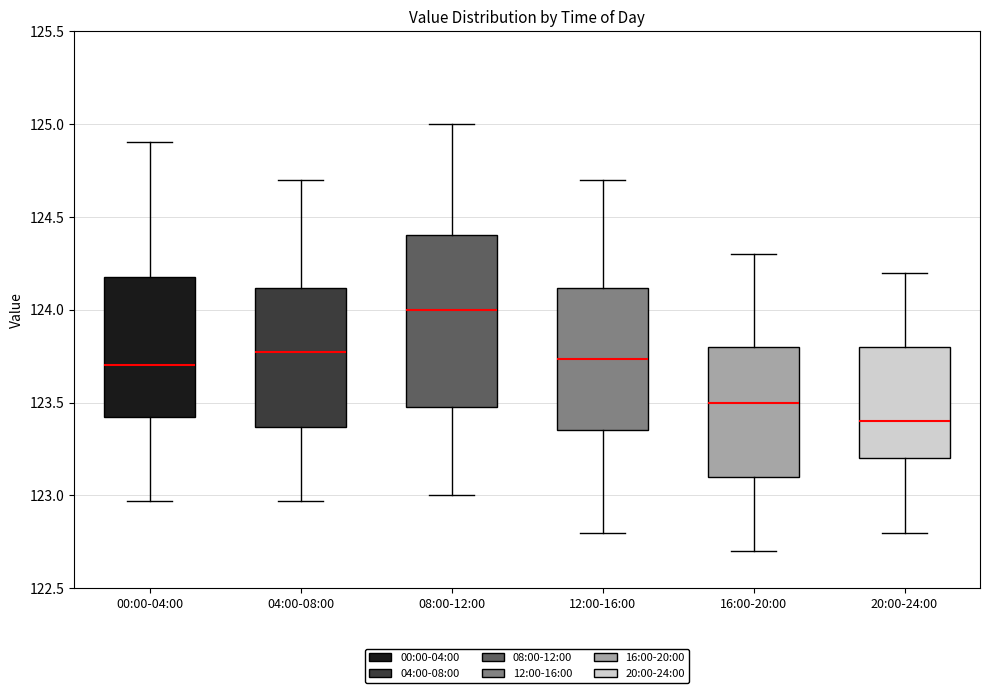

Where is the lower edge of the box for 20:00-24:00 on the y-axis? The values are not printed on the chart, so give them approximately, as read against the axis.

123.20